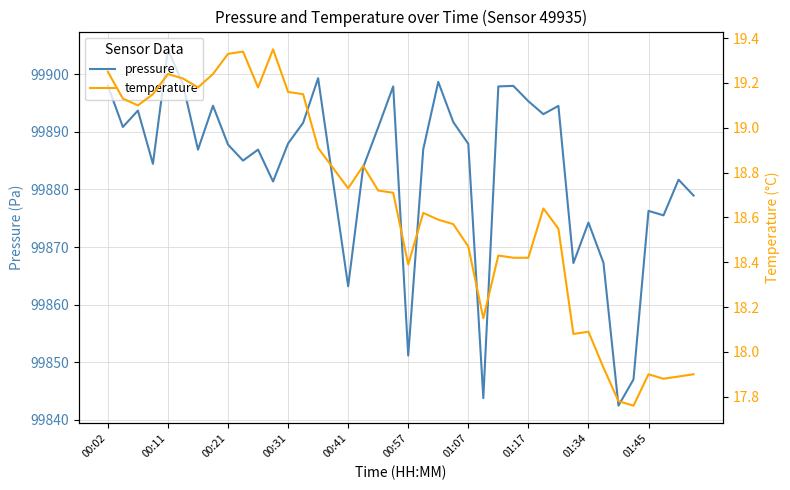

Which category has the highest value in the pressure series?

00:11